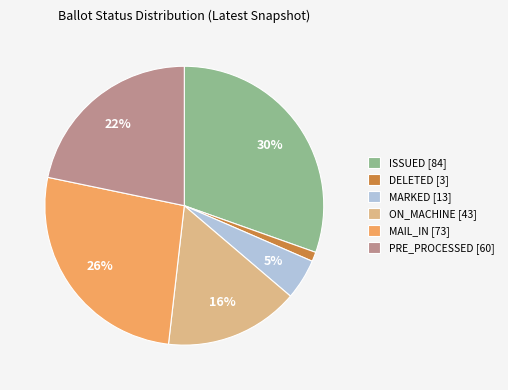

Which has a higher value, DELETED [3] or MARKED [13]?

MARKED [13]